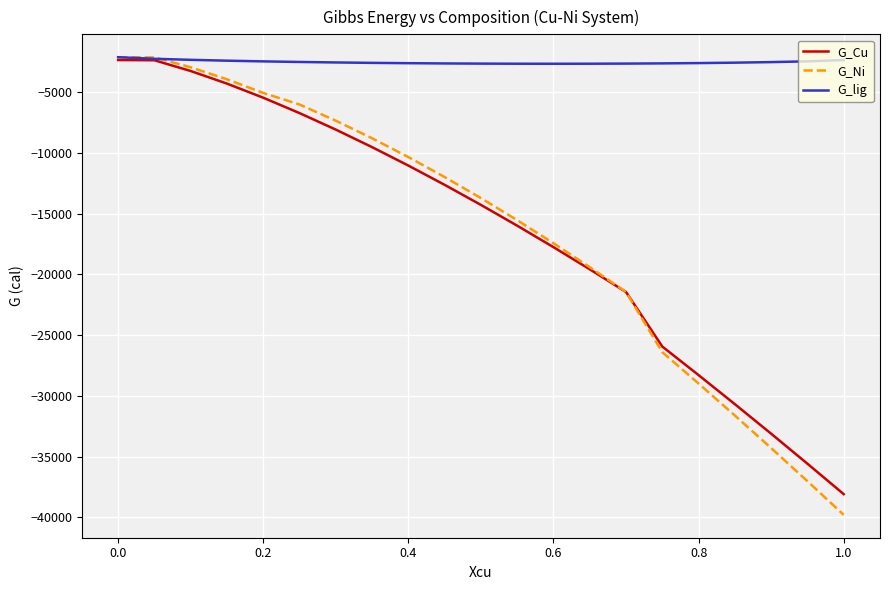

Which series has the widest spread of values?

G_Ni